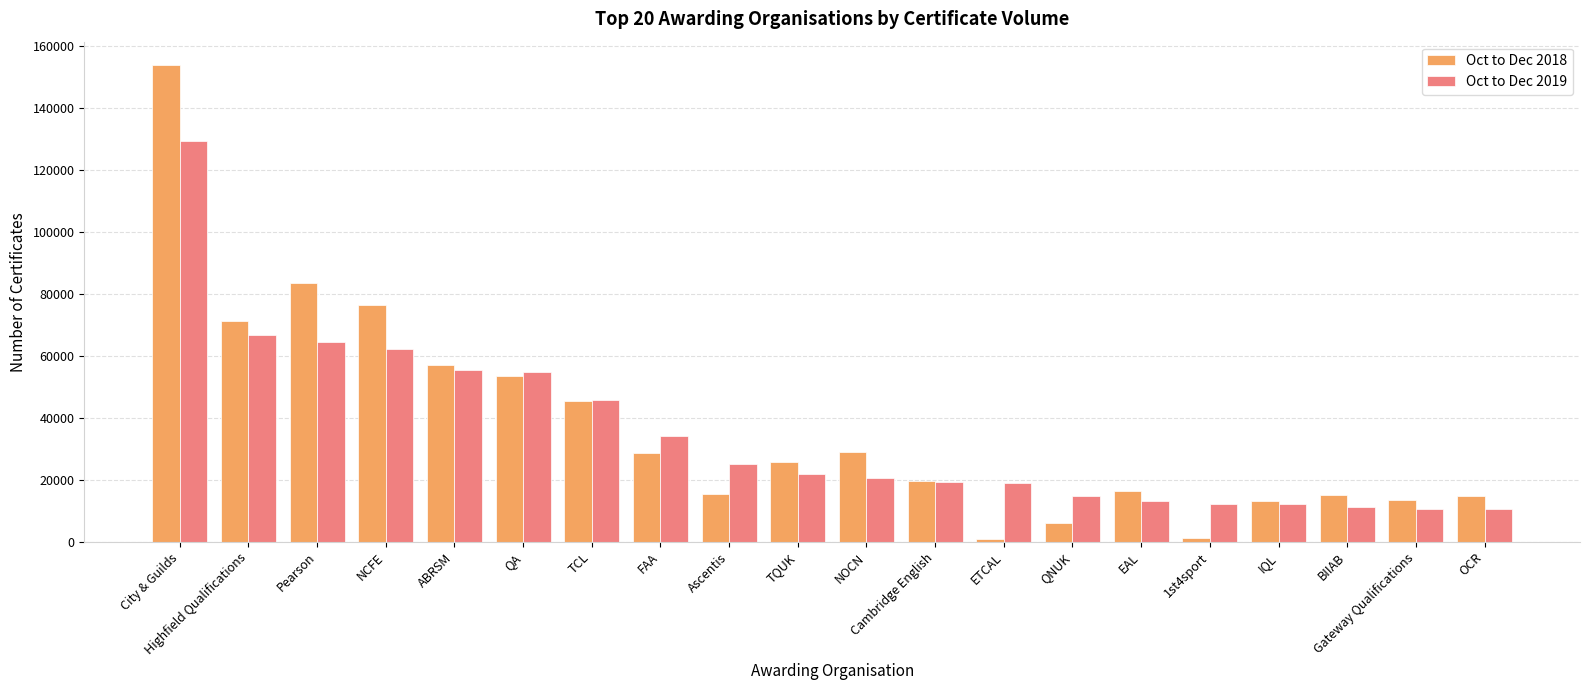

List the series in order of their peak value, highest first.

Oct to Dec 2018, Oct to Dec 2019